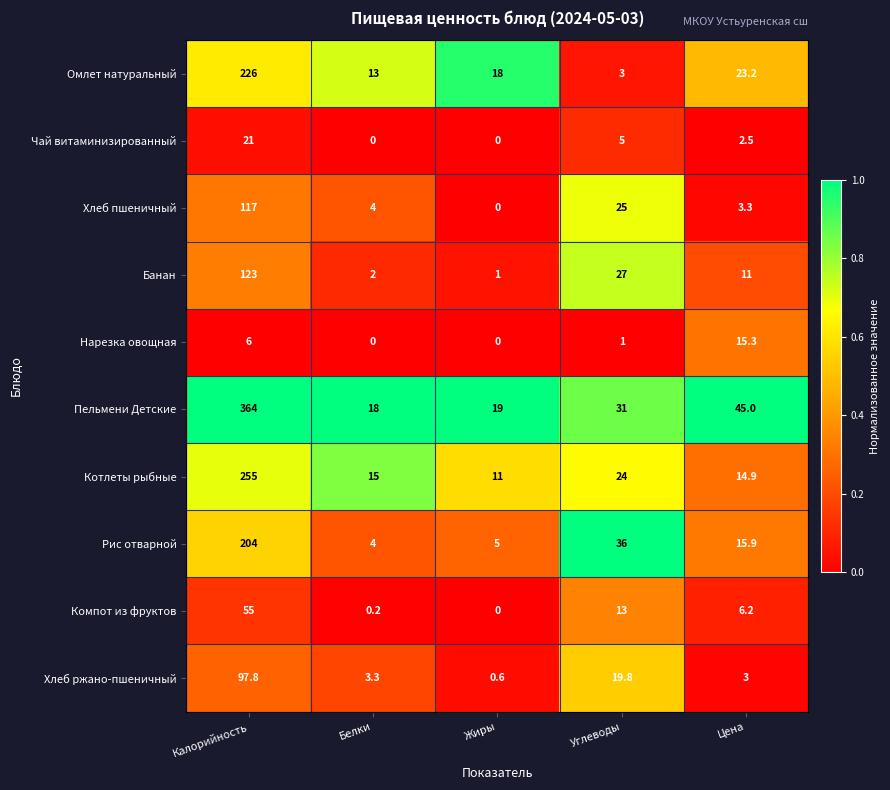

What is the approximate value of Котлеты рыбные at Калорийность?

255.0